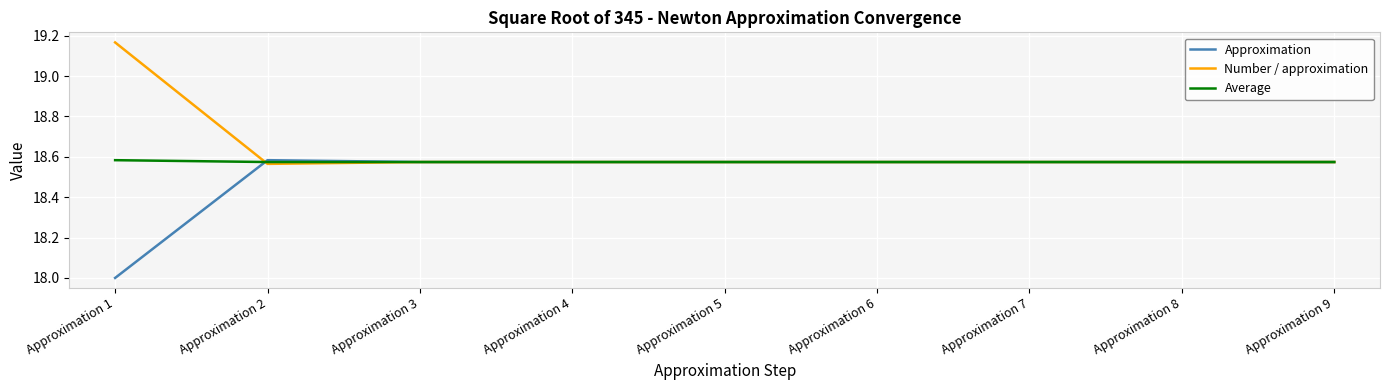

At how many categories does at least one series exceed 18?

9